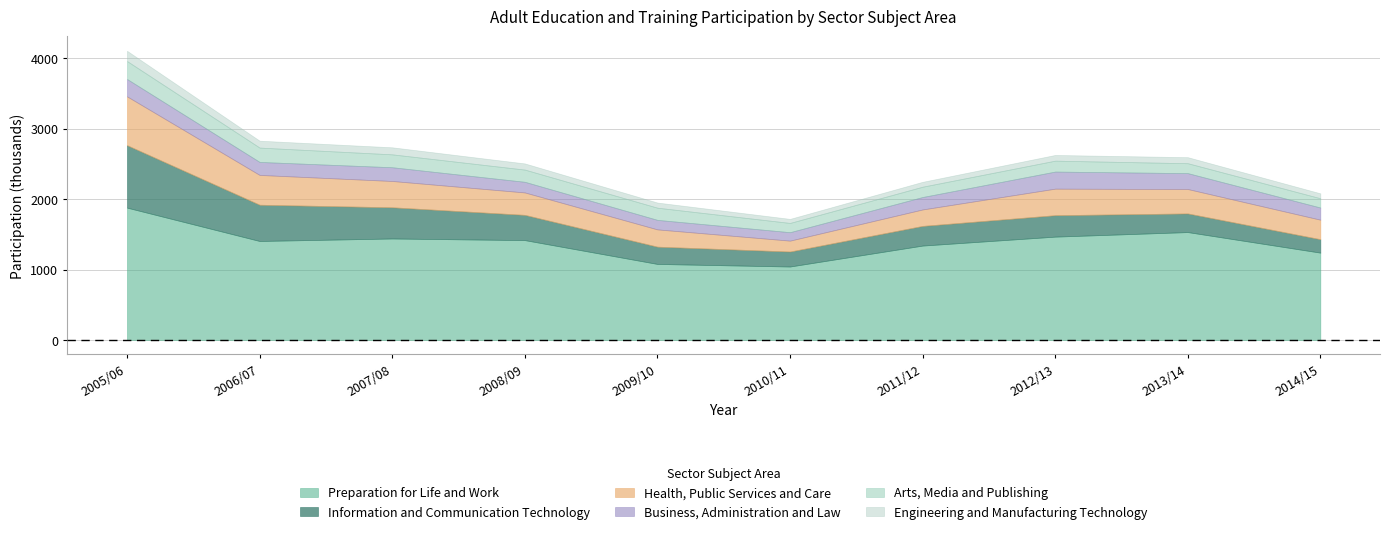

Is it true that Preparation for Life and Work equals 525162 at 2013/14?

False